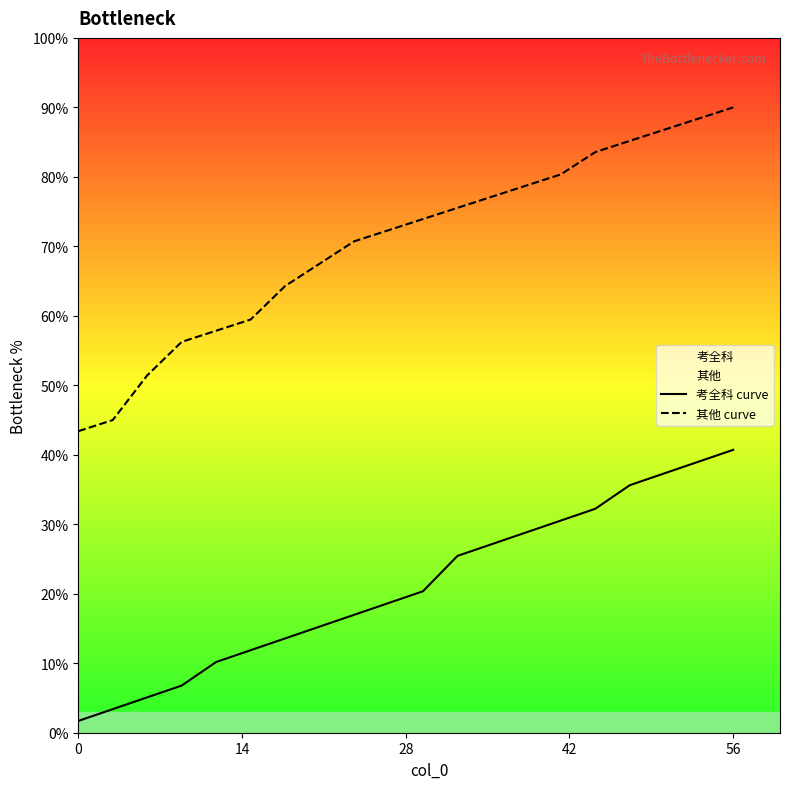

Which series has the largest range (max minus min)?

其他 curve